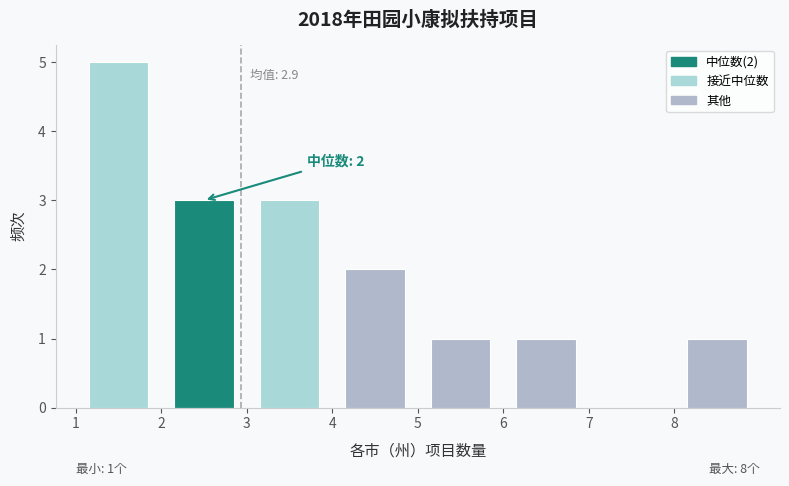

Over which range of the x-axis is the bar tallest?

1 to 2